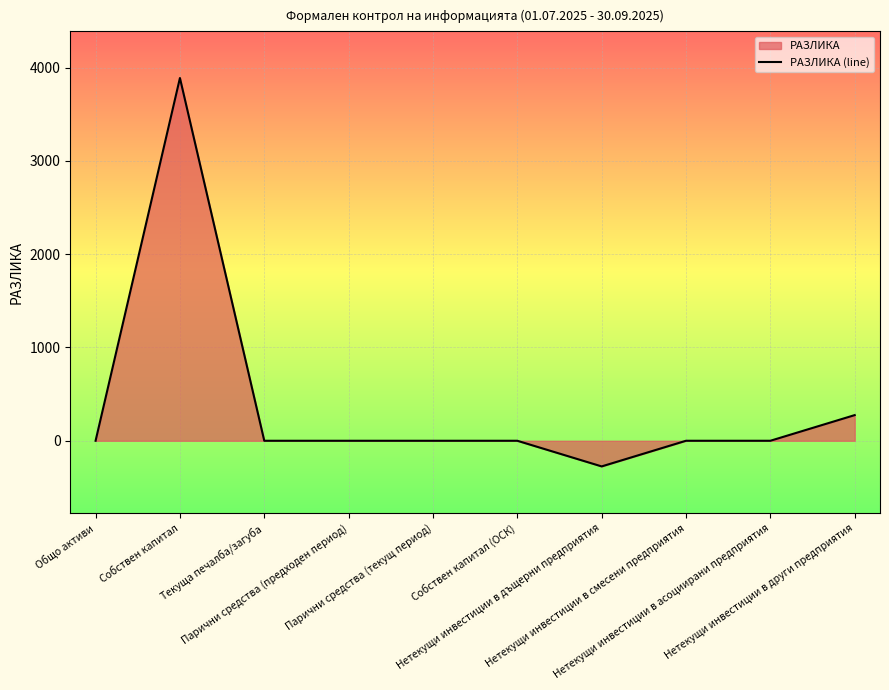

The chart shows a value of 1850 at Парични средства (предходен период). True or false?

False